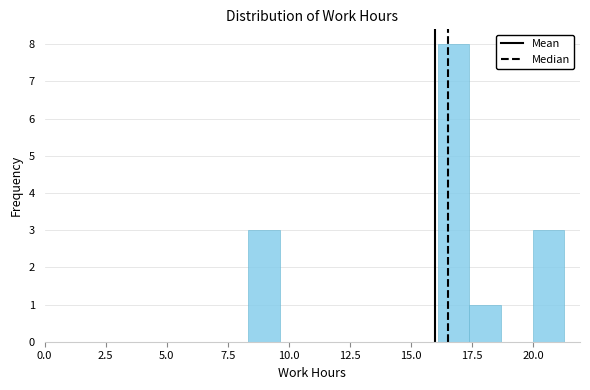

Around what value on the x-axis is the tallest bar? Give the approximate position of its centre, as read against the axis.

16.5